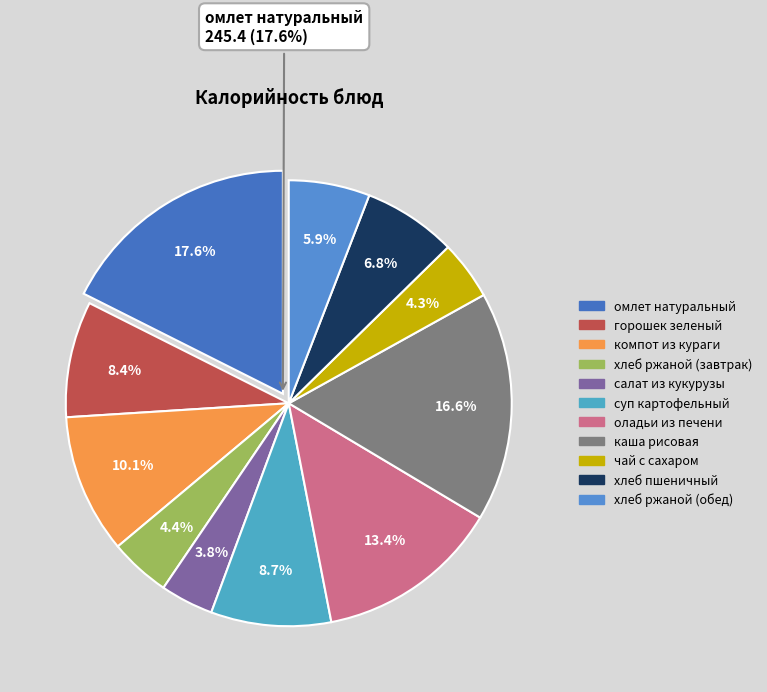

Is it true that хлеб ржаной (завтрак) is 15% of the pie?

False